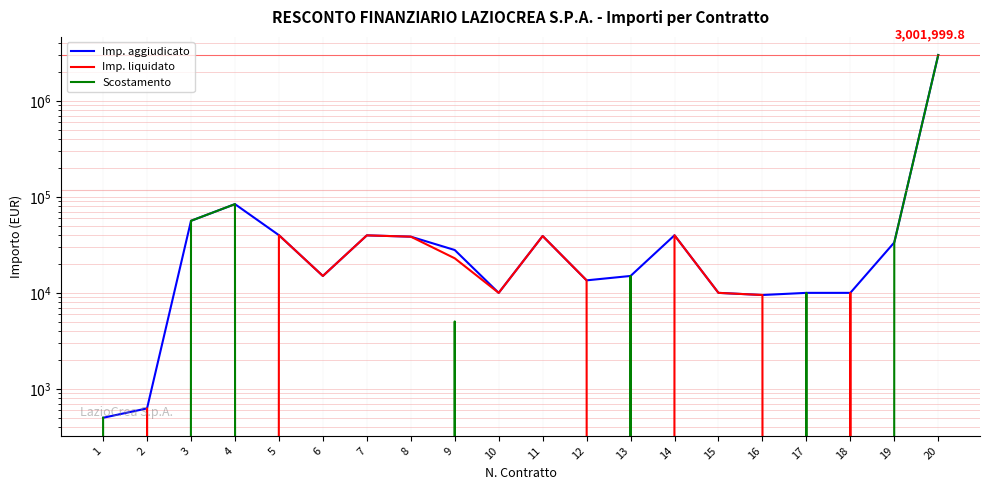

Reading left to right, what are all the values shown in this chart?

Imp. aggiudicato: 500.0	625.6	56300.0	84000.0	39900.0	15000.0	39700.0	38500.0	27950.0	10000.0	39100.0	13500.0	15000.0	39800.0	10000.0	9500.0	10000.0	10000.0	33516.0	3001999.8
Imp. liquidato: 0.0	625.6	0.0	0.0	39900.0	15000.0	39700.0	38500.0	22909.8	10000.0	39100.0	13500.0	0.0	39800.0	10000.0	9500.0	0.0	10000.0	0.0	0.0
Scostamento: 500.0	0.0	56300.0	84000.0	0.0	0.0	0.0	0.0	5040.2	0.0	0.0	0.0	15000.0	0.0	0.0	0.0	10000.0	0.0	33516.0	3001999.8